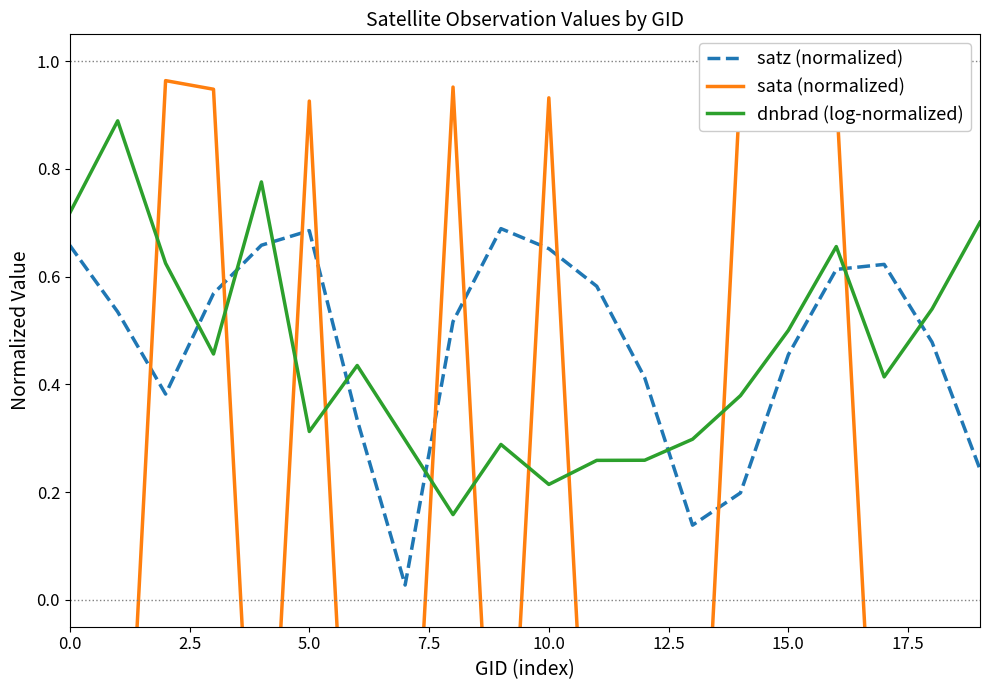

How many intersections are there between dnbrad (log-normalized) and satz (normalized)?

8